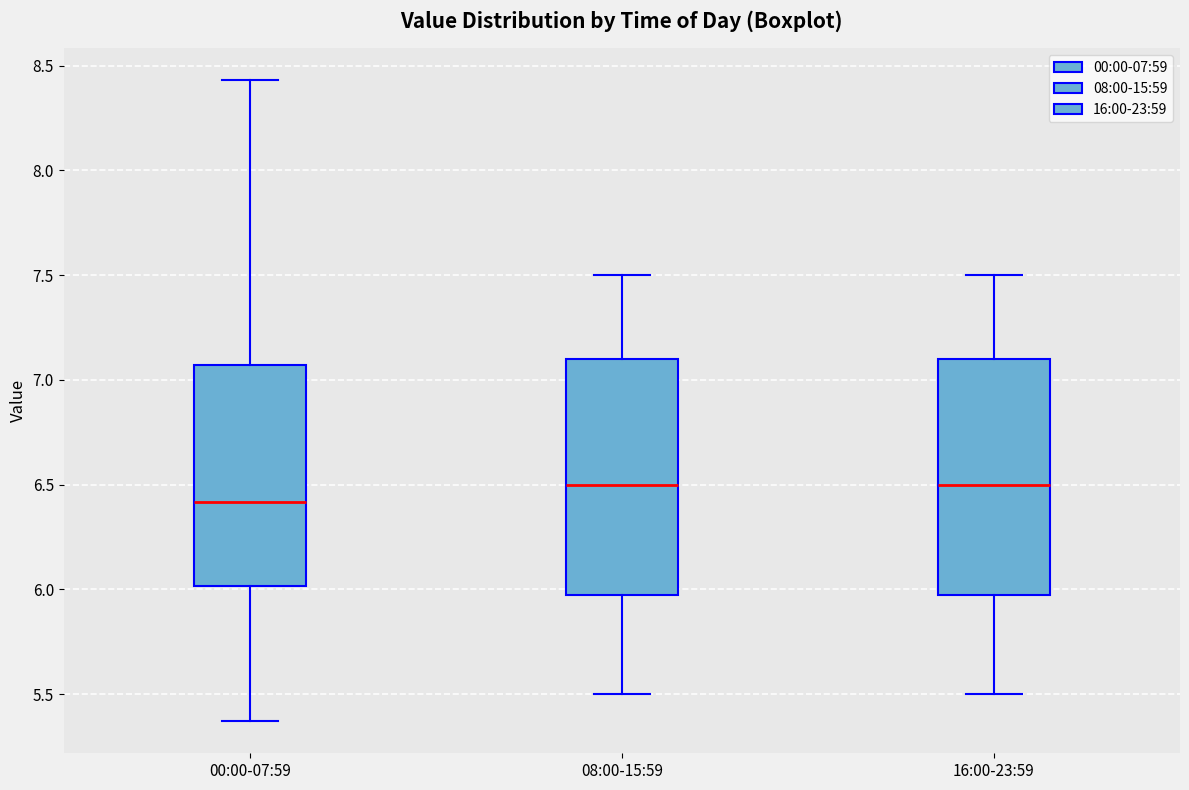

Reading left to right, transcribe this box plot: for each box, give where its median line is, the range the box spans, and where its two whiskers end, as read against the y-axis. The values are not printed on the chart, so give them approximately, as read against the axis.

00:00-07:59: median 6.40, box 6.00 to 7.05, whiskers 5.35 to 8.45
08:00-15:59: median 6.50, box 6.00 to 7.10, whiskers 5.50 to 7.50
16:00-23:59: median 6.50, box 6.00 to 7.10, whiskers 5.50 to 7.50